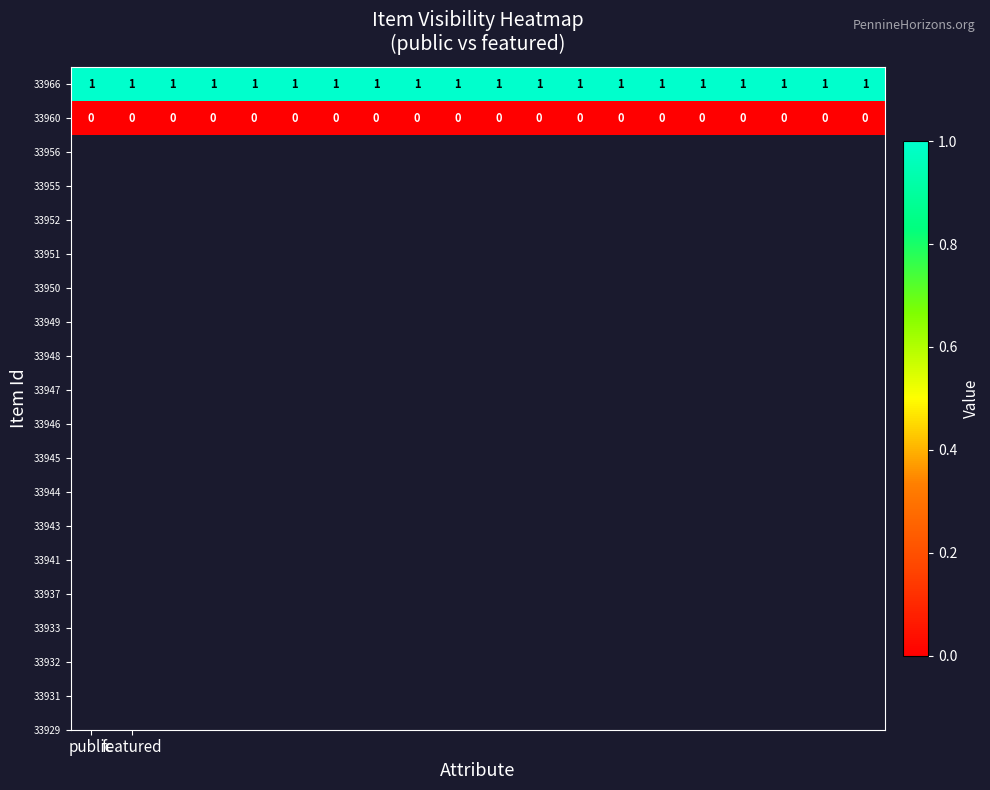

At how many categories does at least one series exceed 0?

20